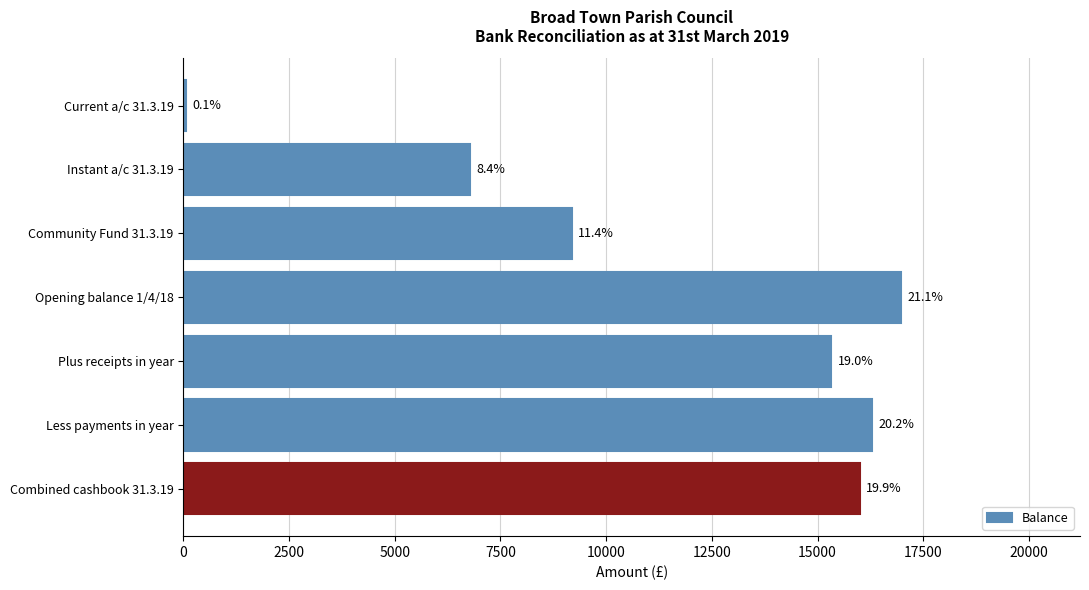

What is the sum of all values?

80590.1